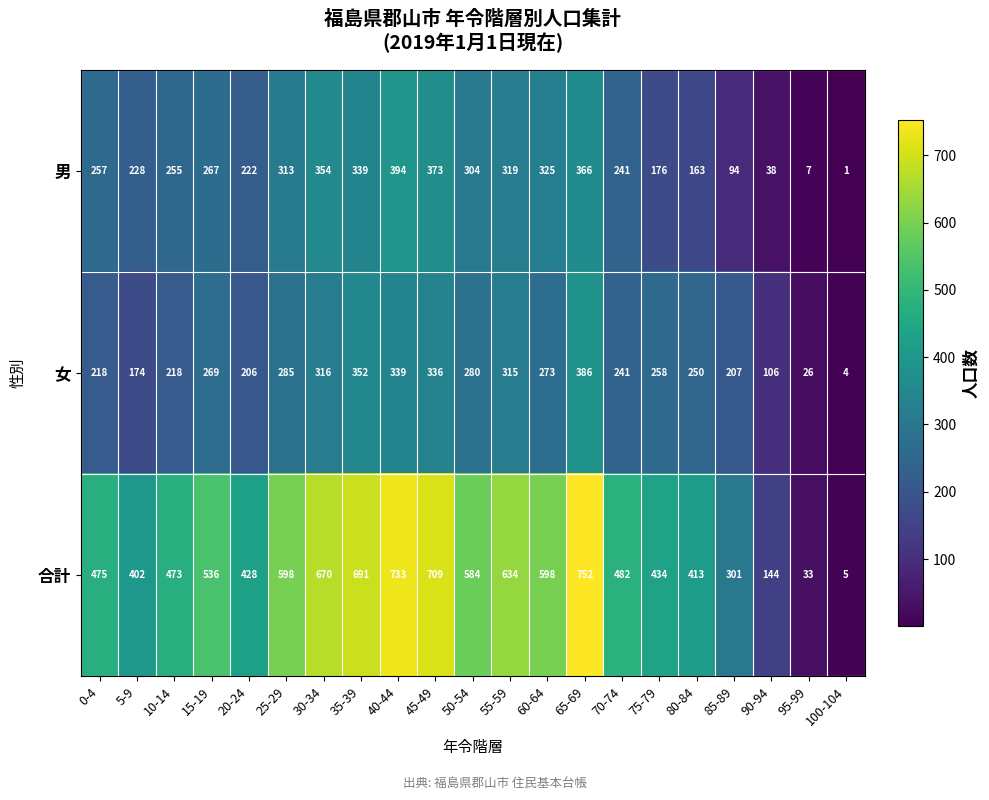

At which category is the sum across all series the highest?

65-69